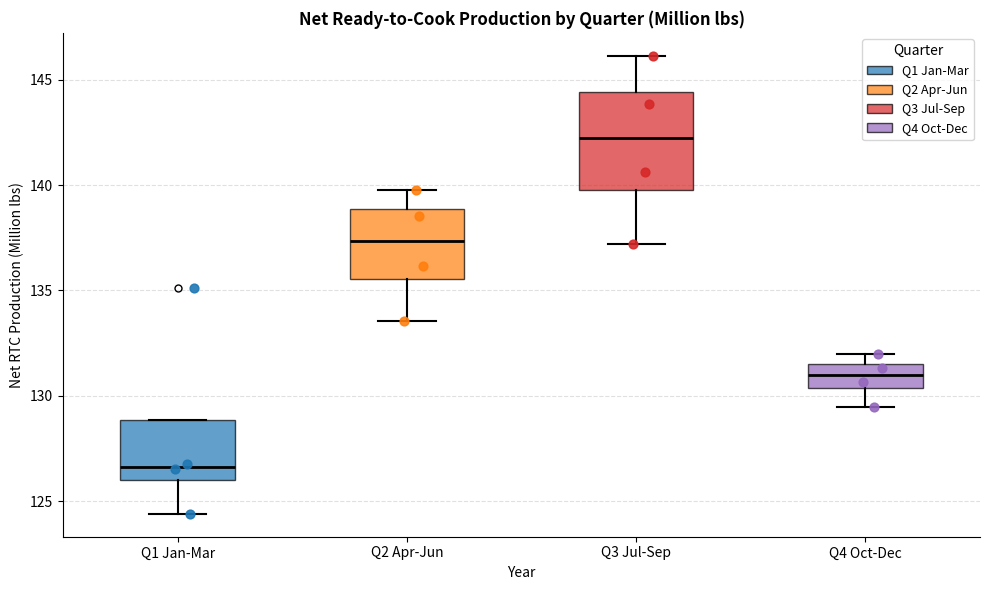

Which box is the tallest, from its lower edge to its upper edge?

Q3 Jul-Sep